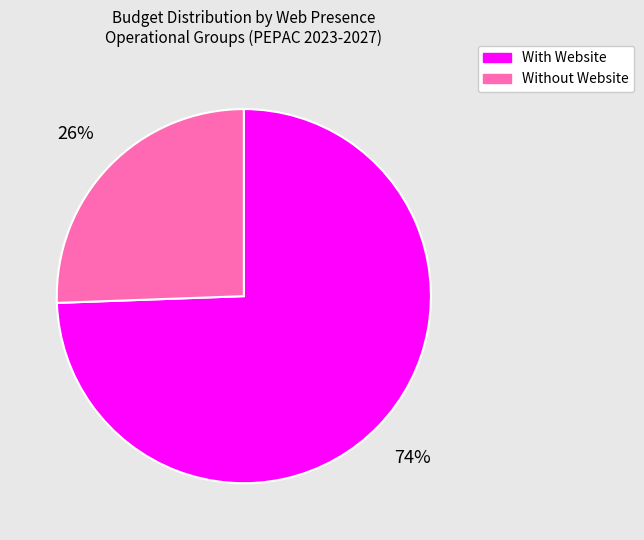

Rank the categories by value from lowest to highest.

Without Website, With Website